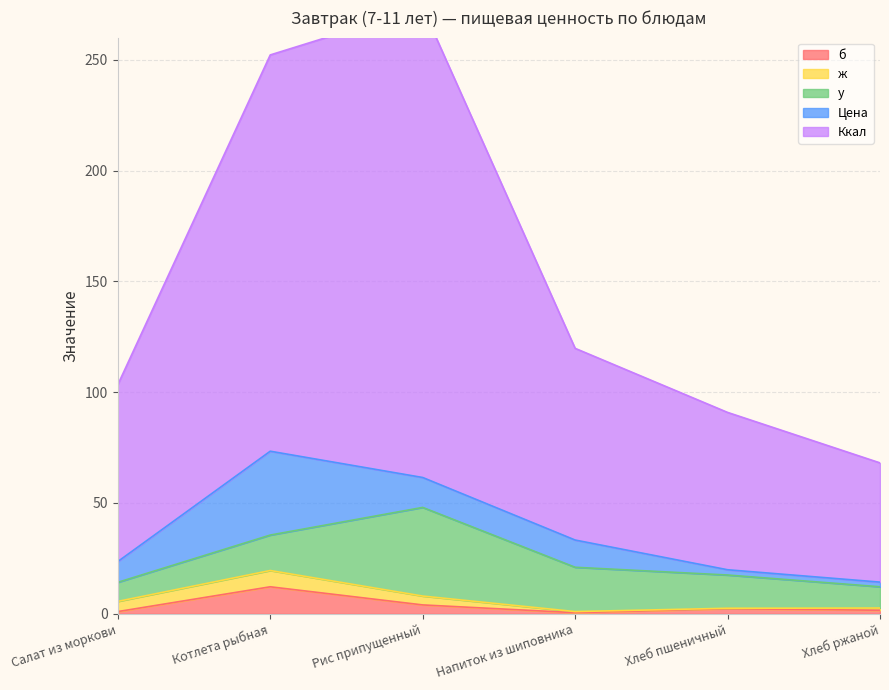

How many series are shown in this chart?

5